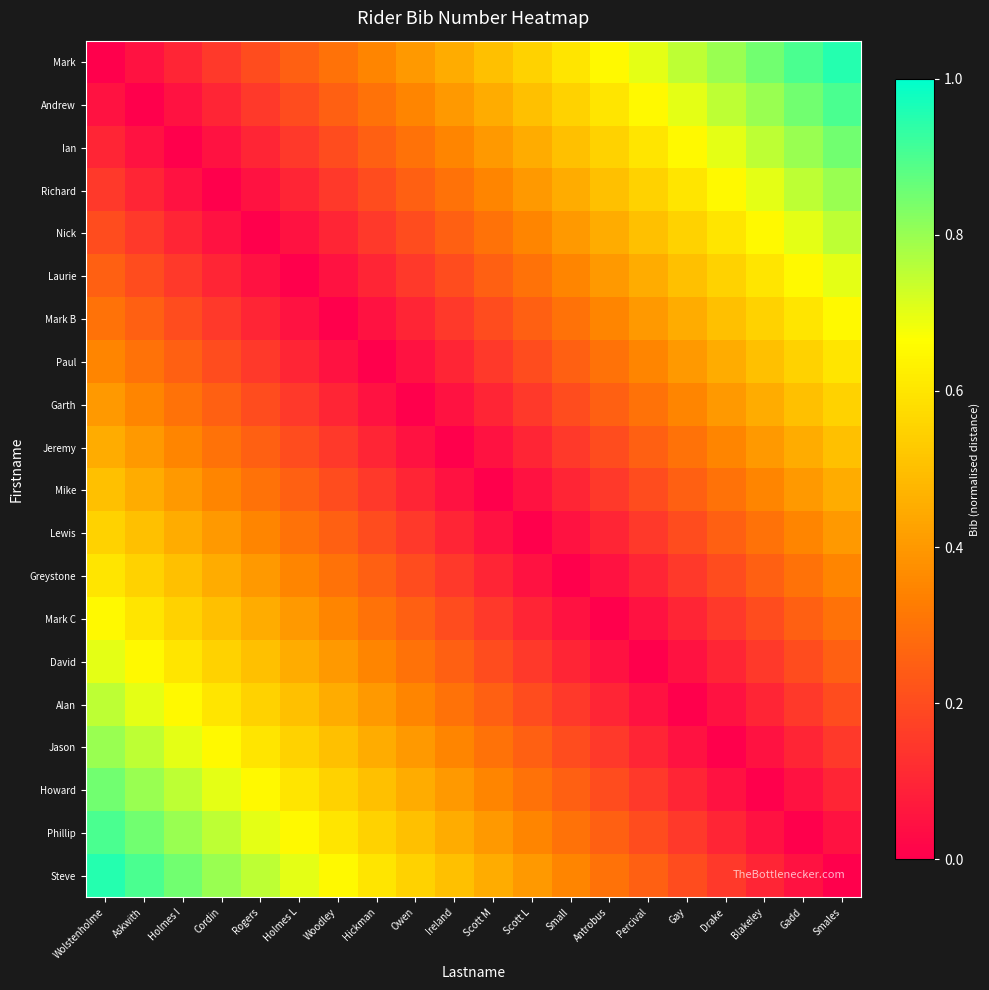

List the series in order of their peak value, lowest first.

Jeremy, Mike, Garth, Lewis, Paul, Greystone, Mark B, Mark C, Laurie, David, Nick, Alan, Richard, Jason, Ian, Howard, Andrew, Phillip, Mark, Steve